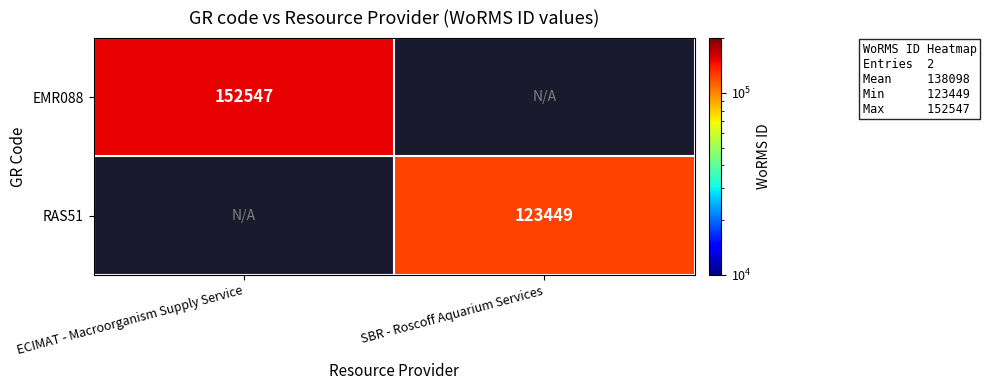

The value of RAS51 at SBR - Roscoff Aquarium Services is 123449. True or false?

True